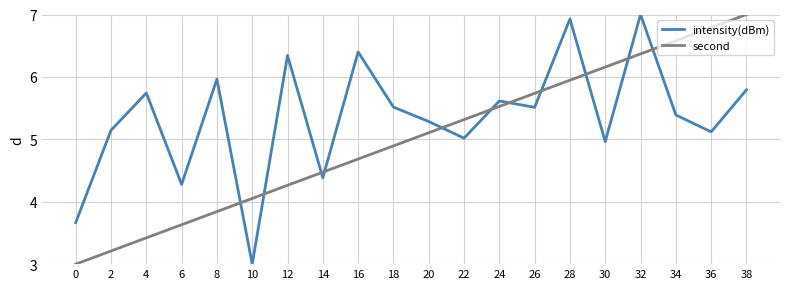

True or false: intensity(dBm) has a value of 1.4 at 6.

False